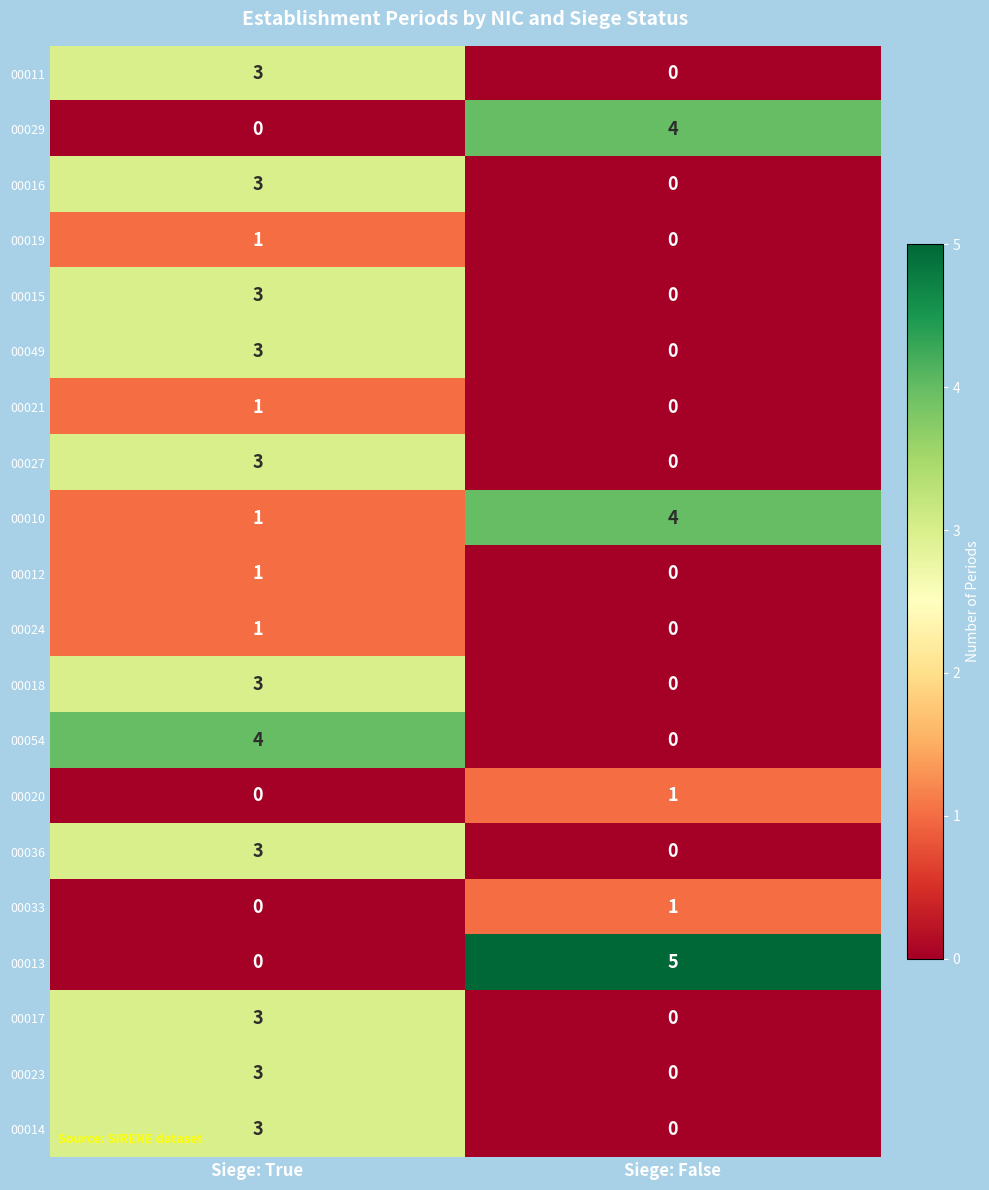

Which series changed the most between Siege: True and Siege: False?

00013